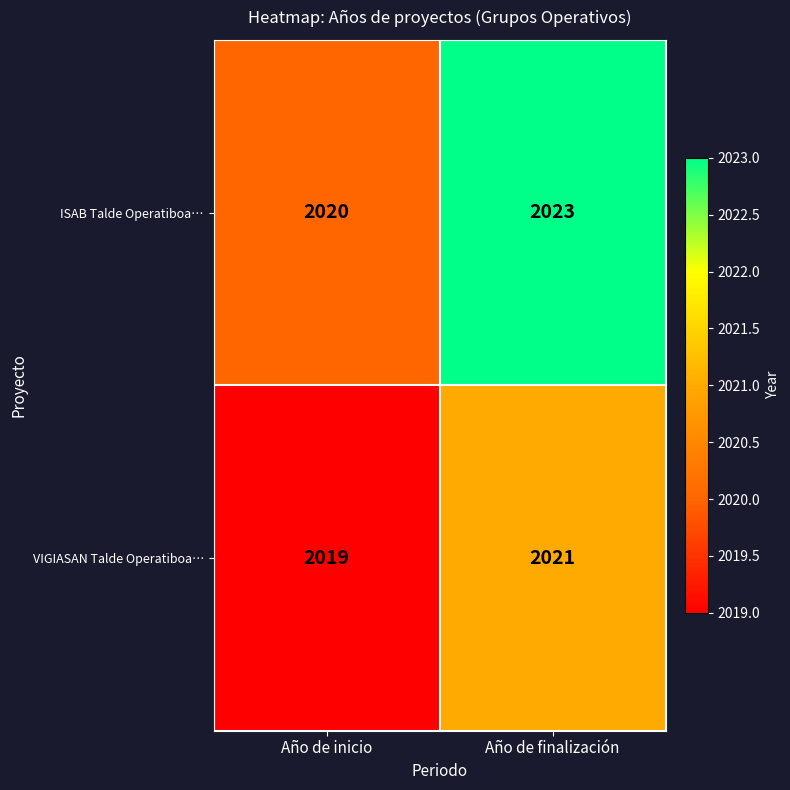

At which category is the sum across all series the highest?

Año de finalización